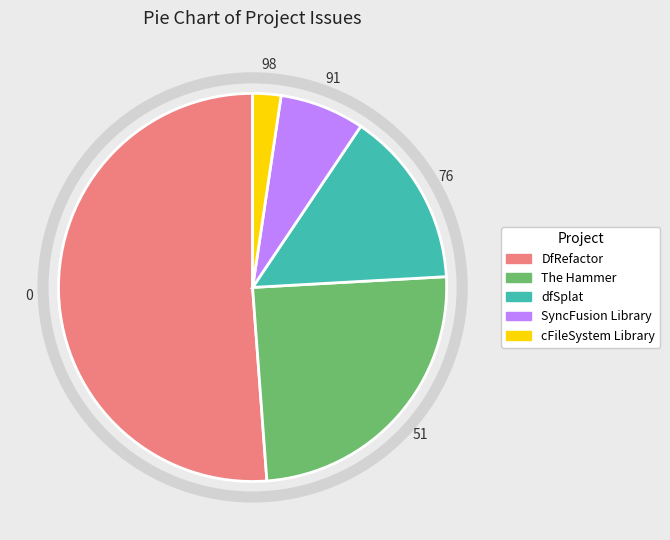

Between SyncFusion Library and The Hammer, which is larger?

The Hammer